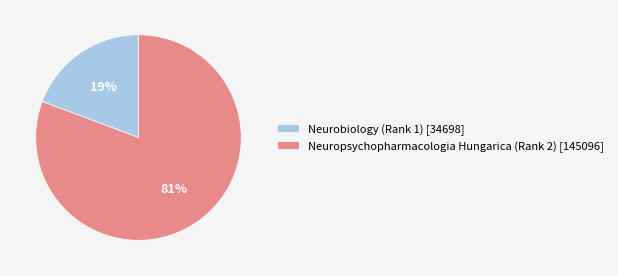

Is it true that Neurobiology (Rank 1) is 19% of the pie?

True